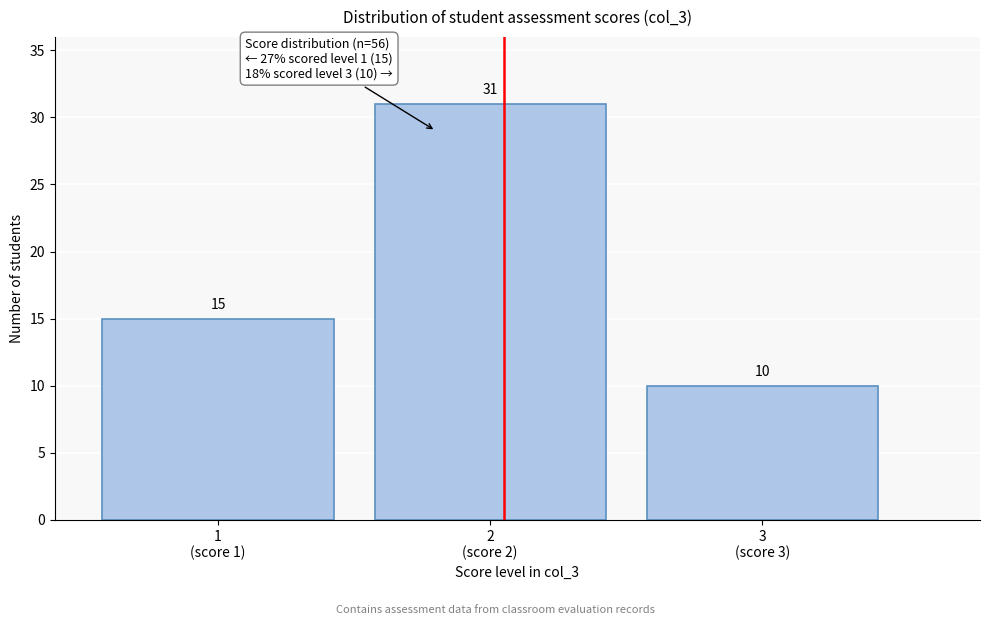

Reading left to right, what are all the values shown in this chart?

15	31	10